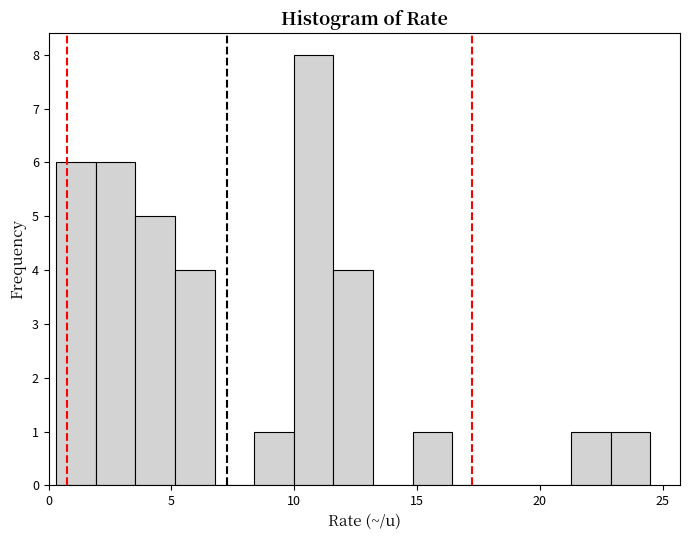

Read against the x-axis, roughly where is the centre of the tallest bar?

11.0